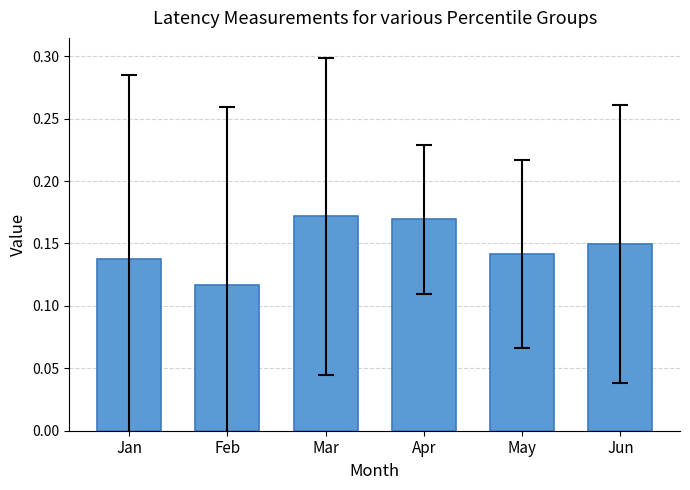

What is the sum of the values at Feb and Jan?

0.3